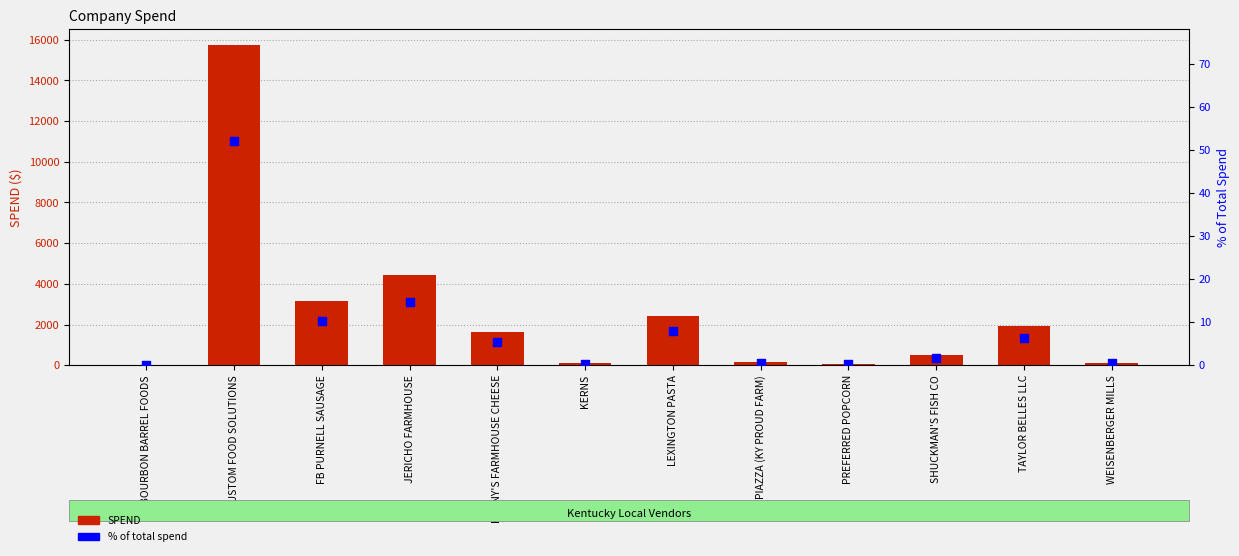

Which series reaches the minimum Y coordinate?

% of total spend